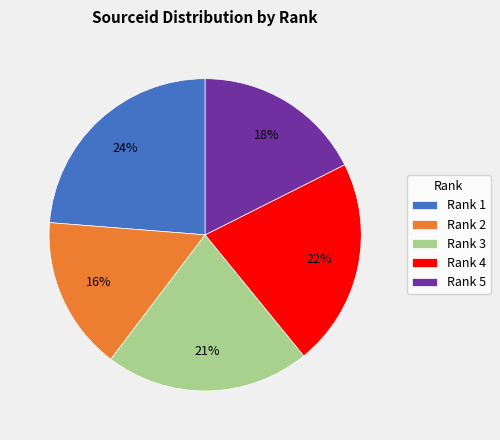

Is it true that Rank 4 is 22% of the pie?

True